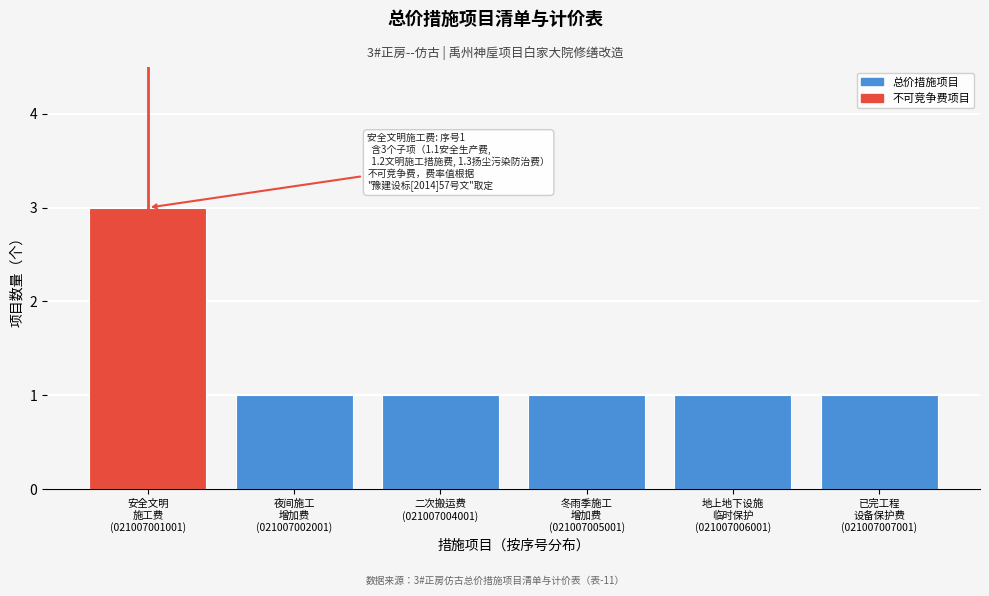

Reading right to left, extract all data points from this chart.

1	1	1	1	1	3